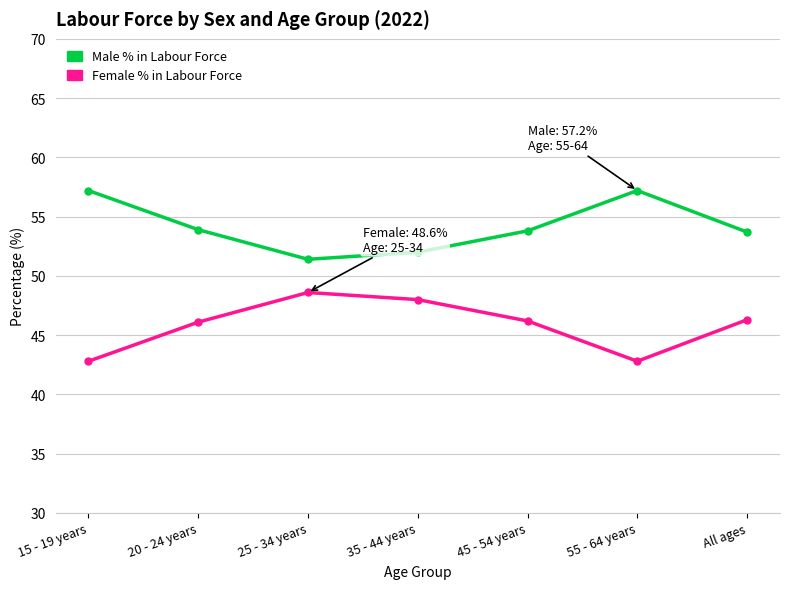

What is the total value across all series at 45 - 54 years?

100.0